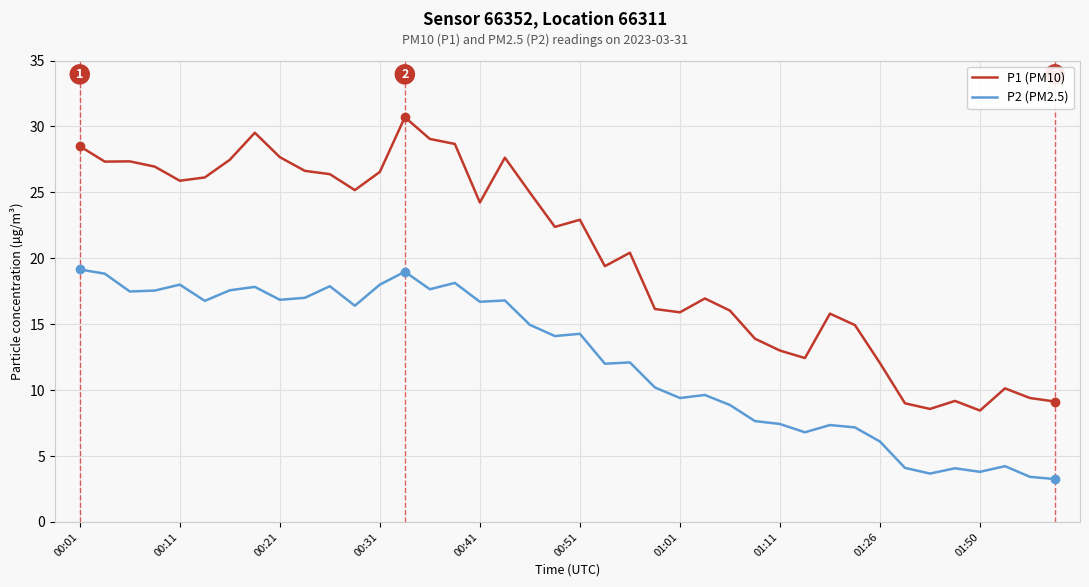

True or false: P2 (PM2.5) has more than 2 points higher than both neighbors.

True